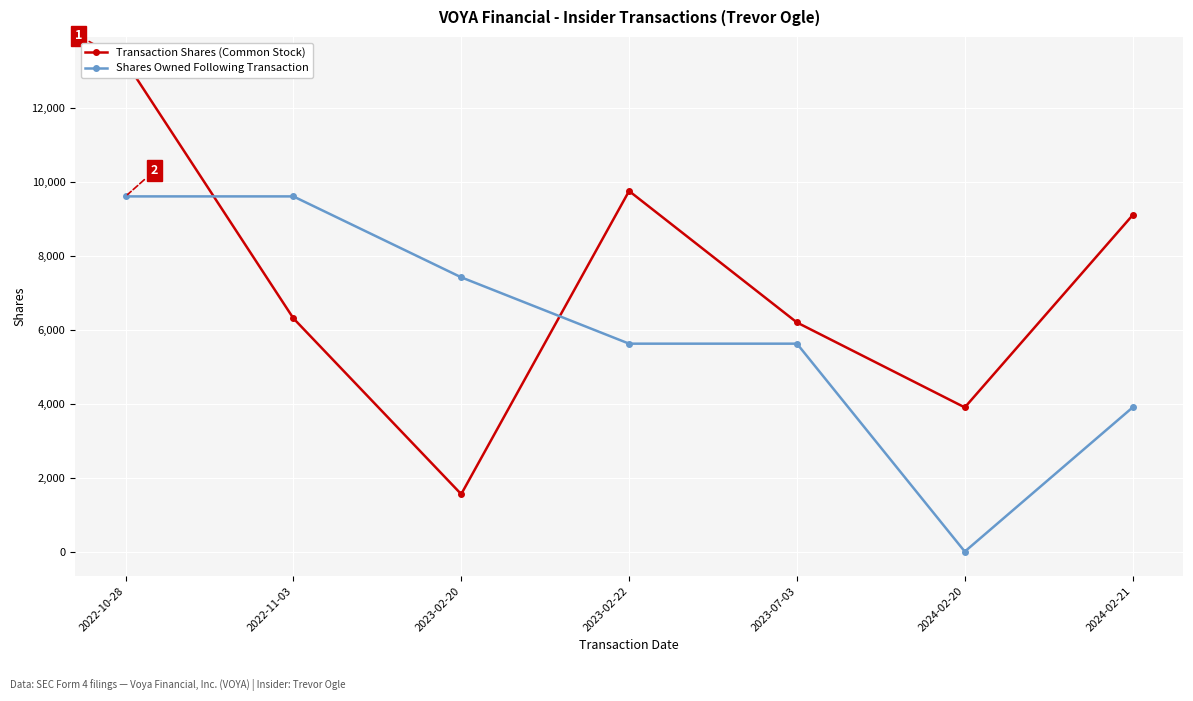

What value does the Transaction Shares (Common Stock) series have at 2024-02-20, to the nearest 10?

3900